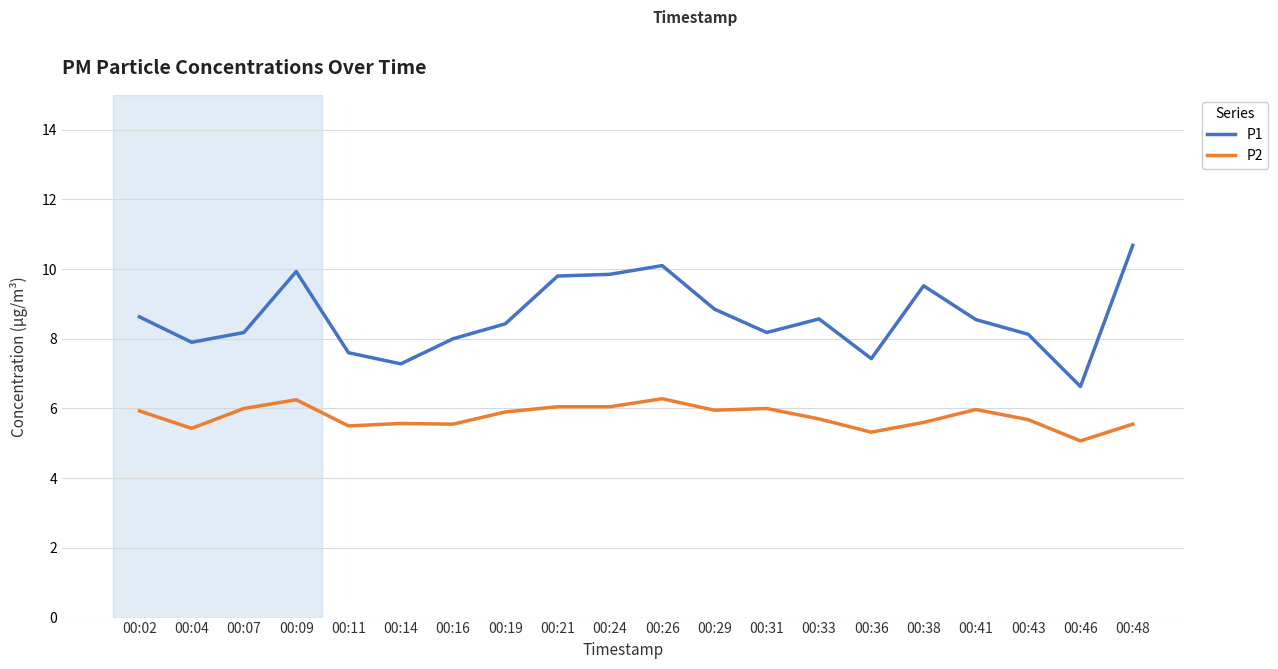

What is the greatest value displayed?

10.7